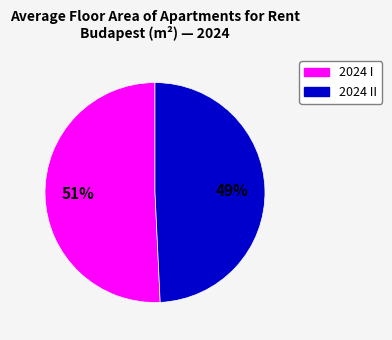

To the nearest percent, what is the difference between the largest and smallest slice percentages?

2%